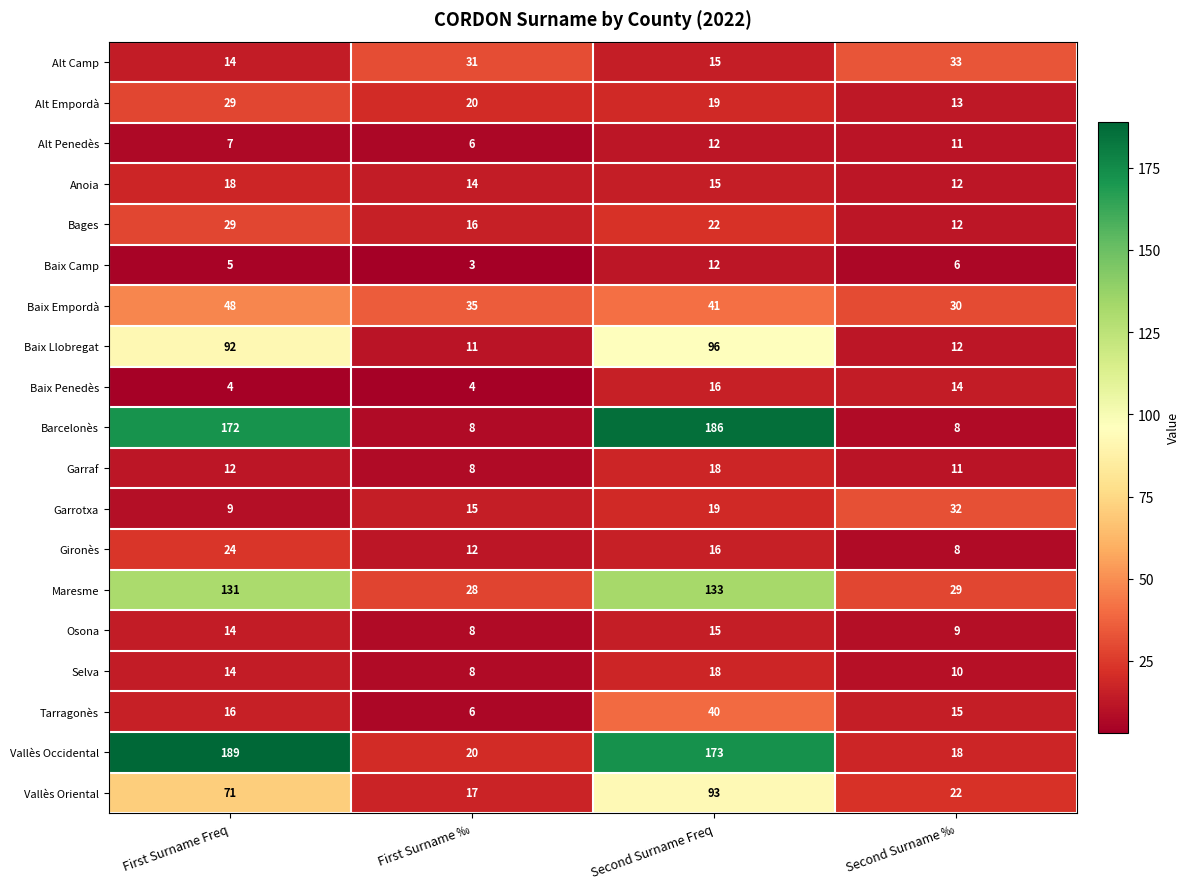

What is the average value of the Tarragonès series?

19